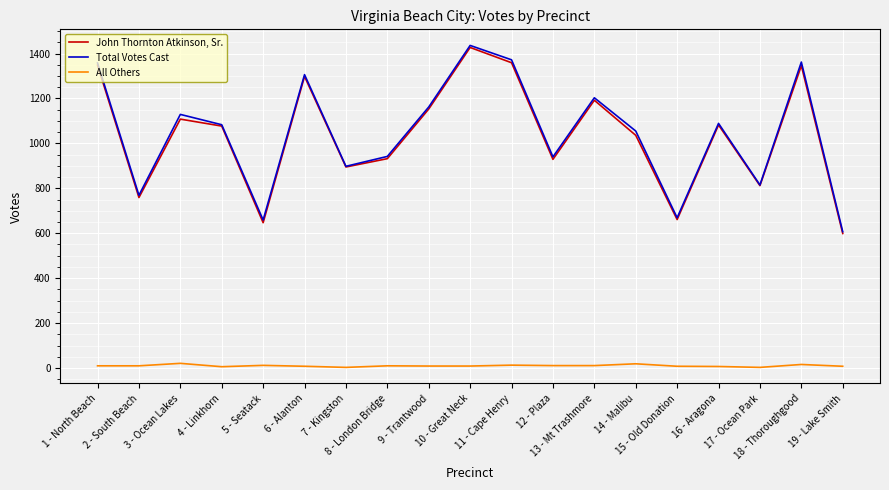

True or false: All Others and John Thornton Atkinson, Sr. cross at least once.

False